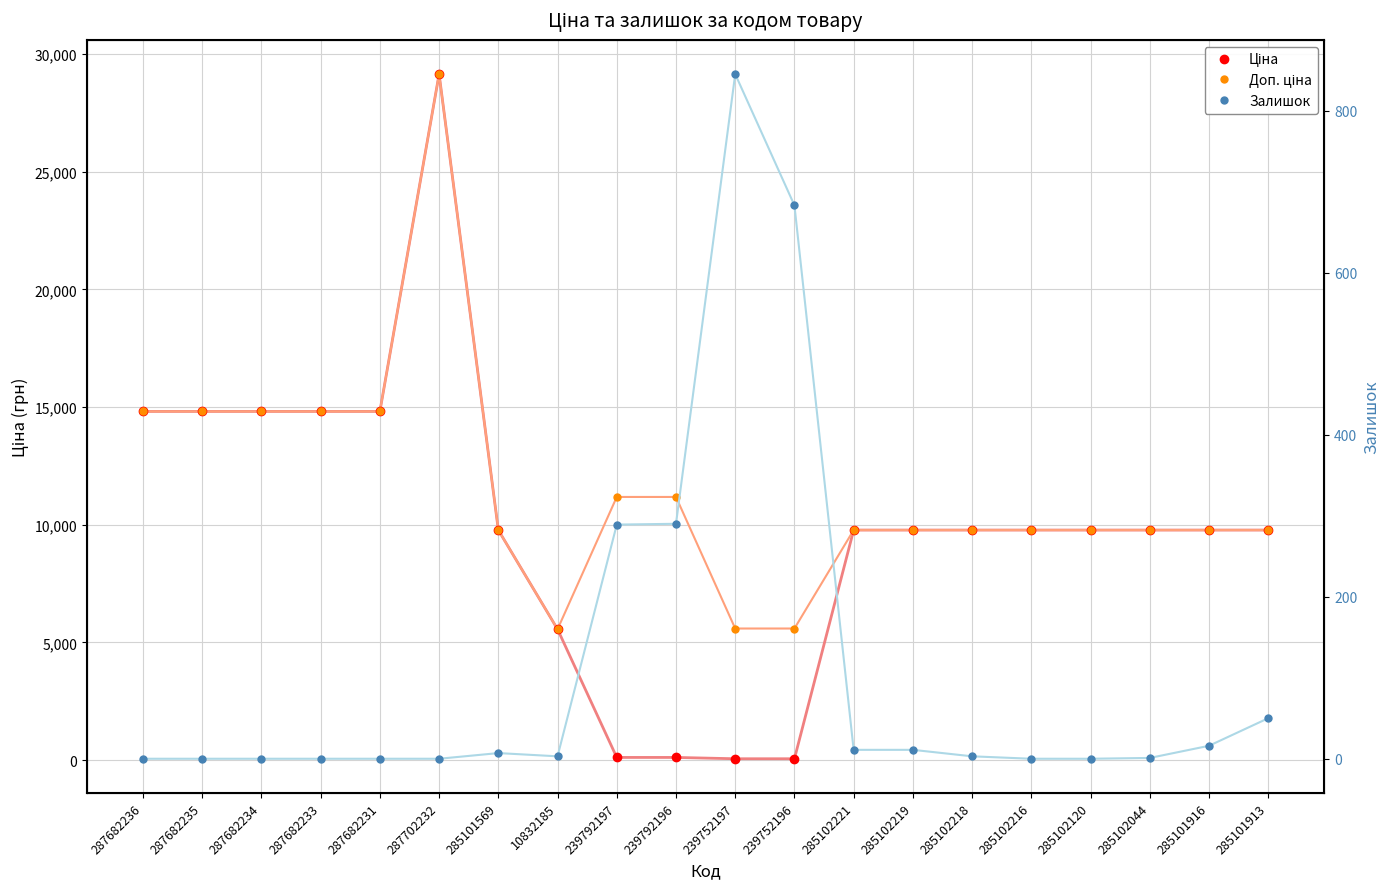

Rank the series at 285102120 from lowest to highest value.

Залишок, Ціна, Доп. ціна